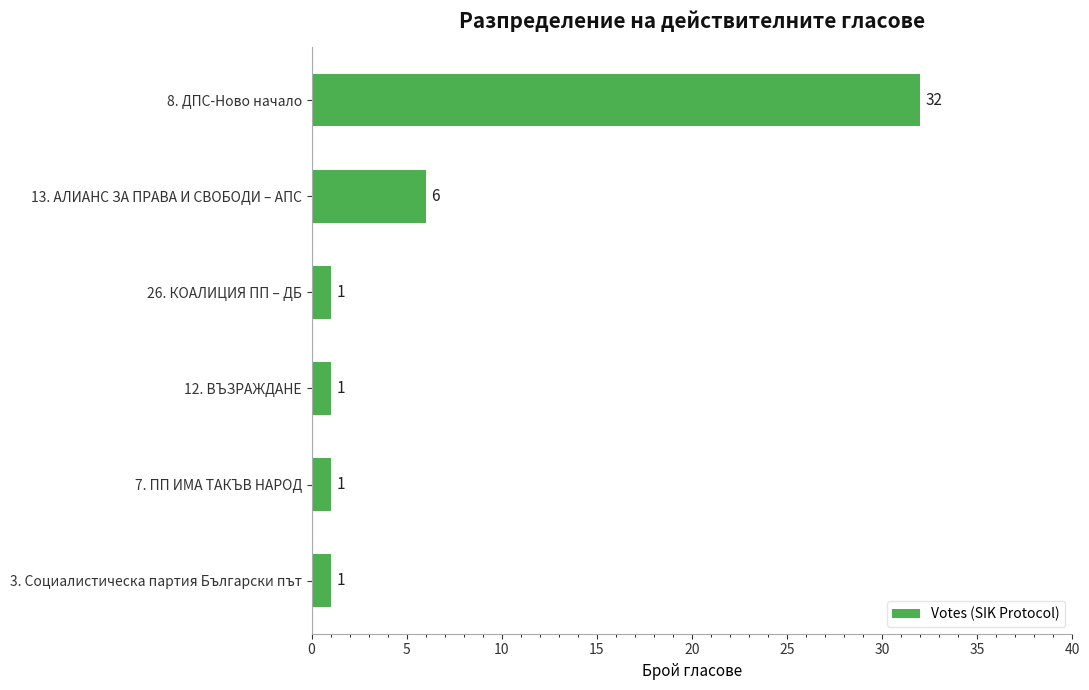

Between 13. АЛИАНС ЗА ПРАВА И СВОБОДИ – АПС and 26. КОАЛИЦИЯ ПП – ДБ, which is larger?

13. АЛИАНС ЗА ПРАВА И СВОБОДИ – АПС